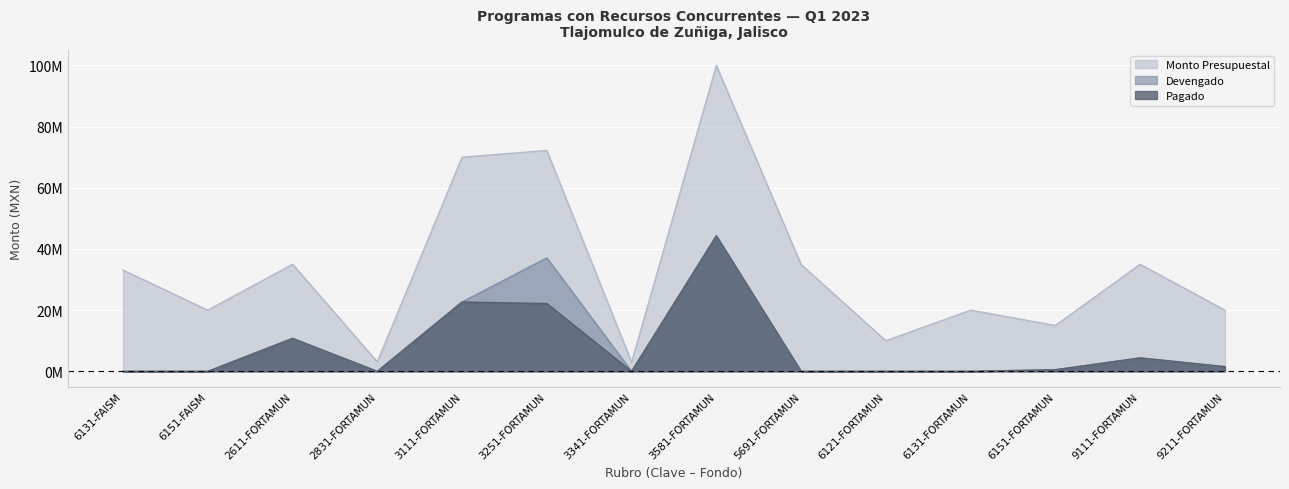

How many values in Devengado are above zero?

7